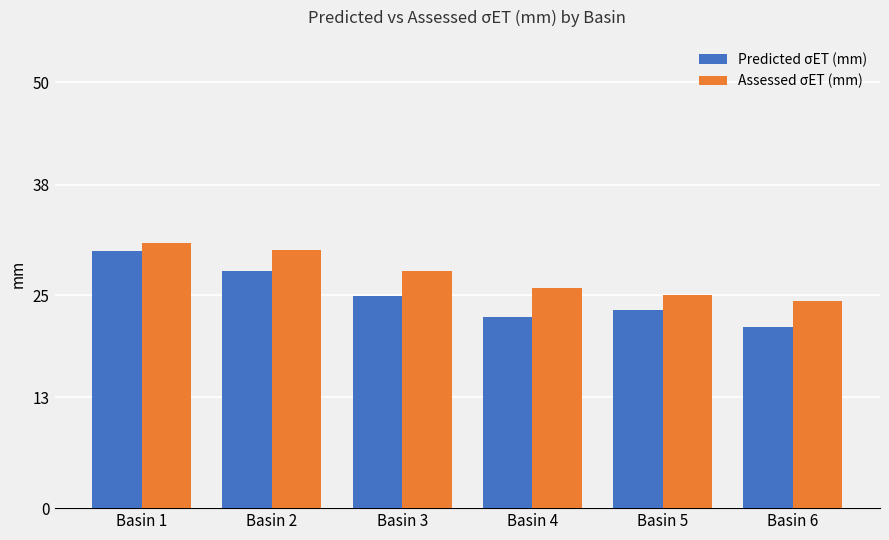

Which series has the largest total across all categories?

Assessed σET (mm)